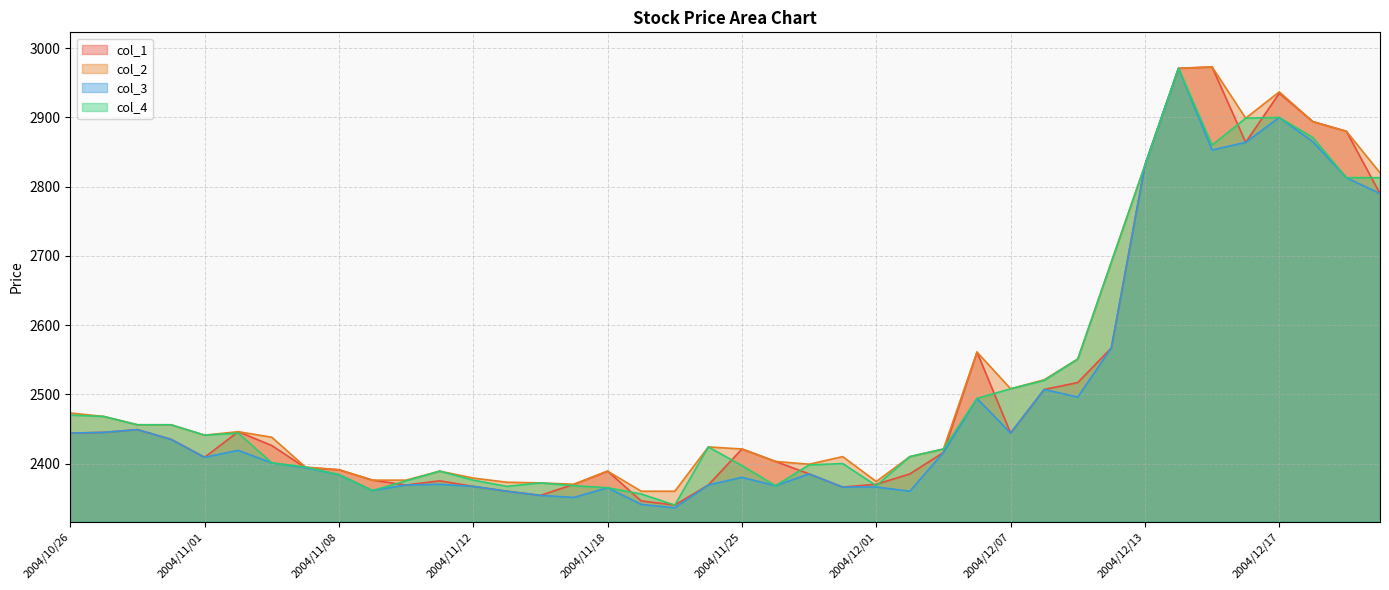

At how many categories does at least one series exceed 2966?

2